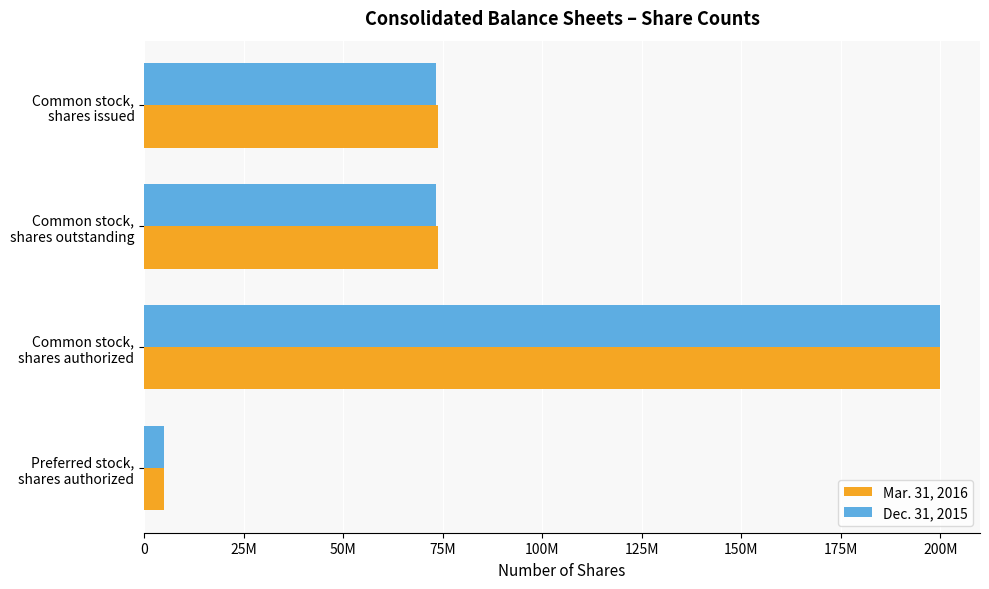

Reading left to right, list all the values displayed in this chart.

Mar. 31, 2016: 73693000	73693000	200000000	5000000
Dec. 31, 2015: 73355000	73355000	200000000	5000000